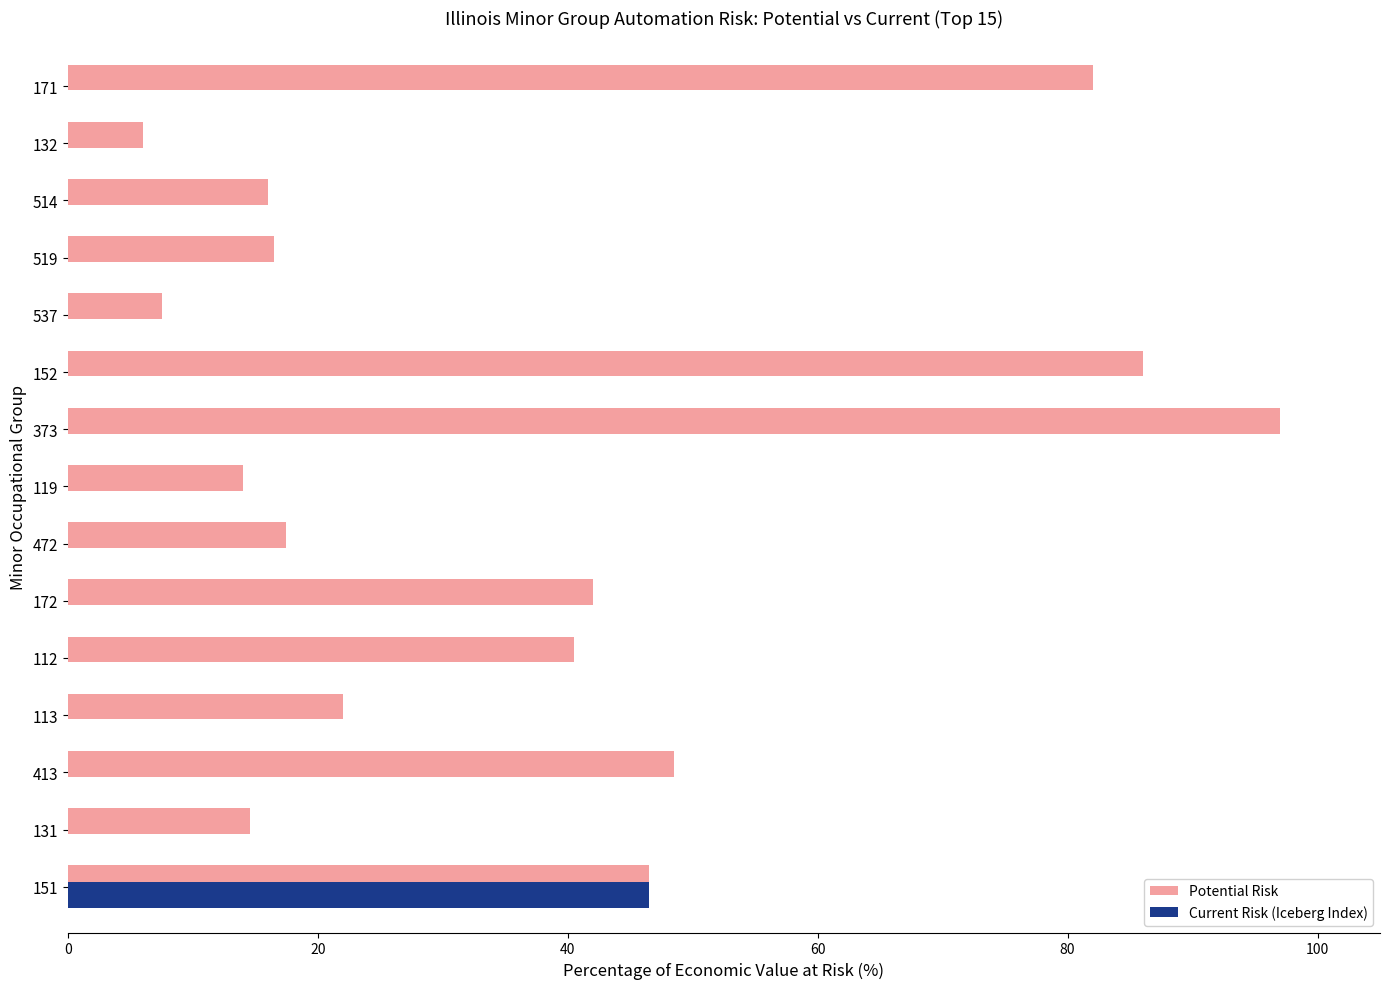

Between 413 and 373, which series saw the biggest shift?

Potential Risk